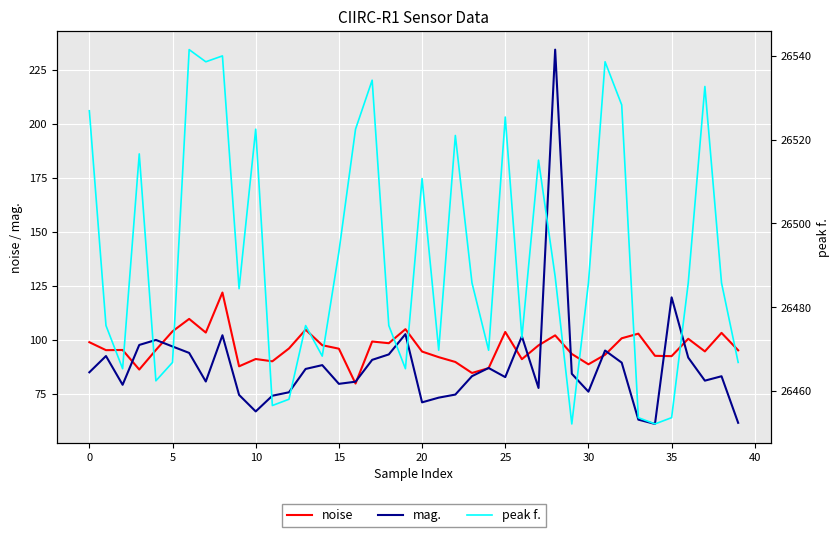

Is the value of noise at 21 greater than the value of peak f. at 11?

No